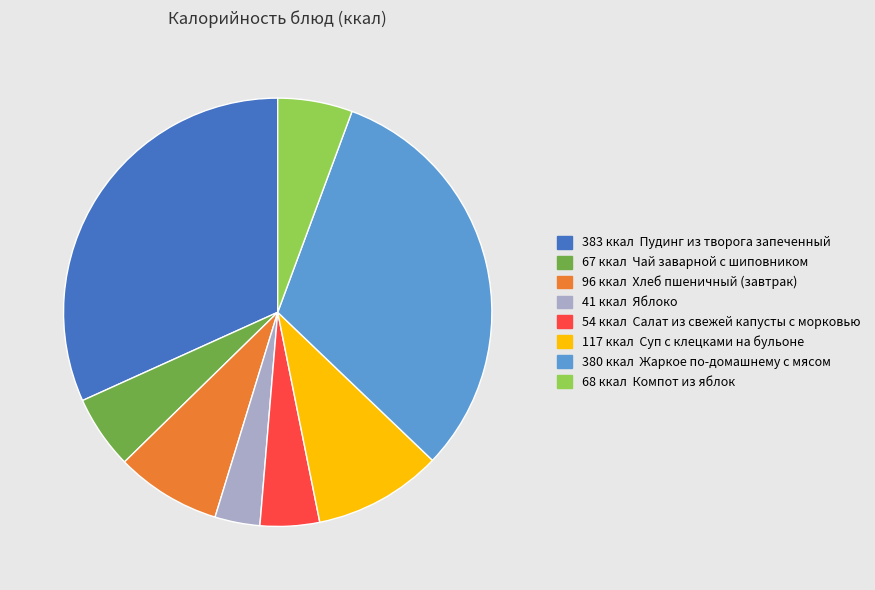

Is there a majority slice in this chart?

No